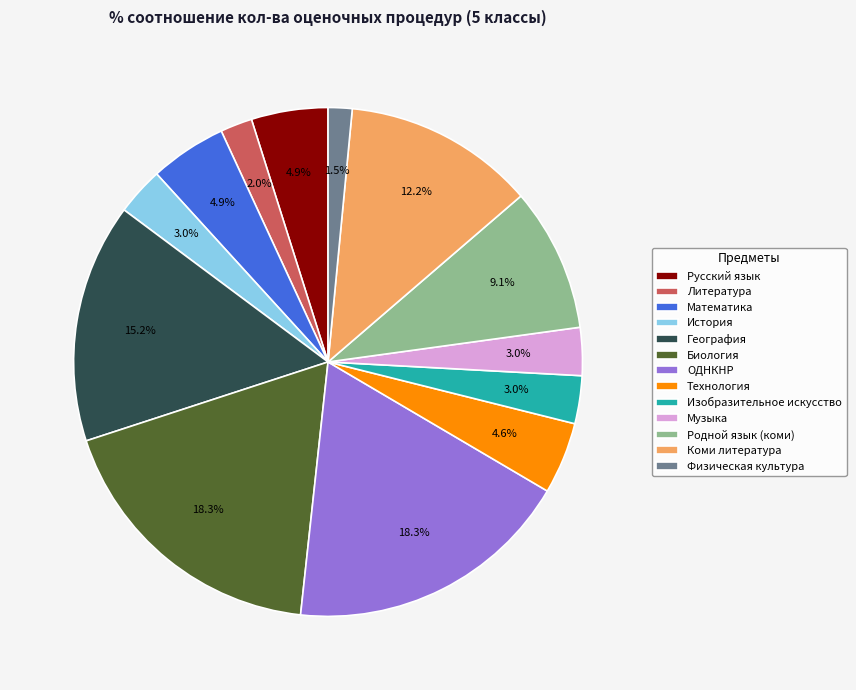

To the nearest percent, what is the average slice percentage?

8%